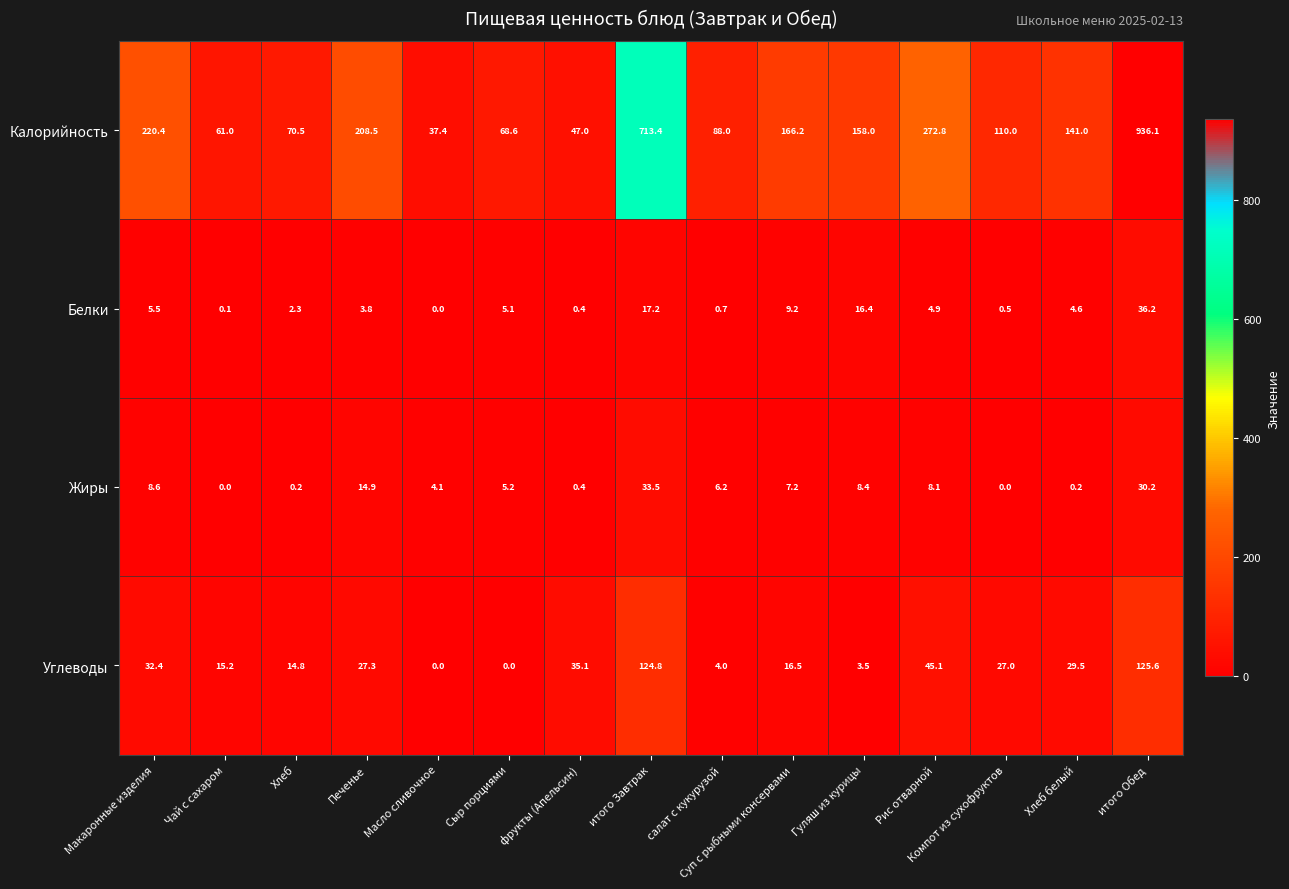

The Жиры series shows 30.2 at итого Обед. True or false?

True